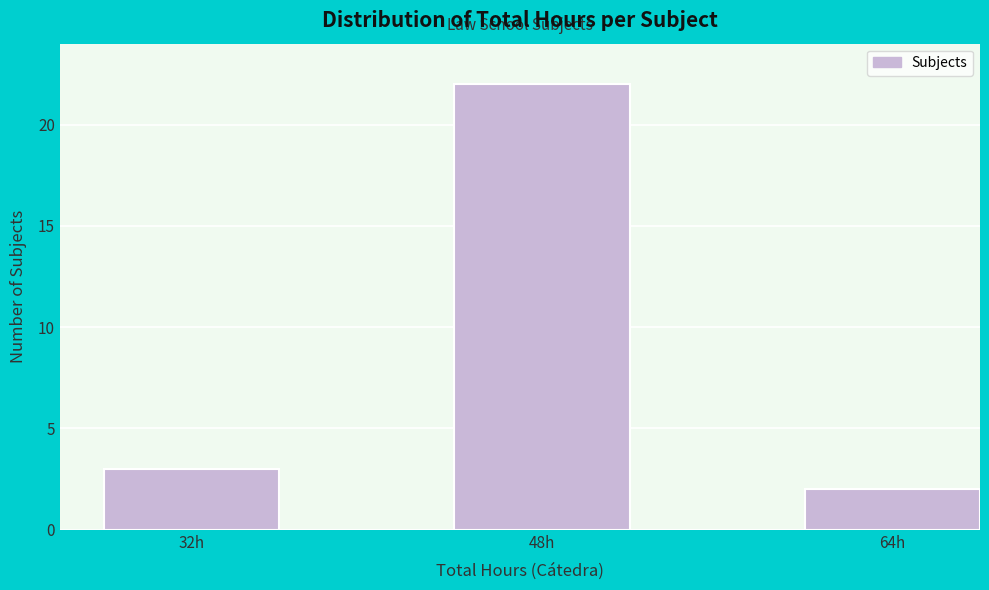

What is the height of the bar covering 44 to 52 on the x-axis? The values are not printed on the chart, so give them approximately, as read against the axis.

22